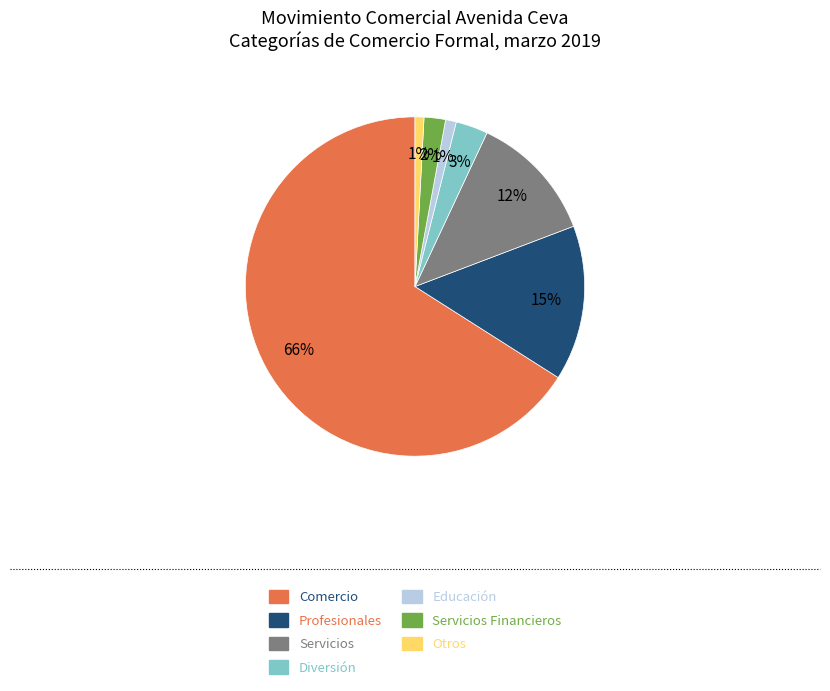

Does Comercio account for over 50% of the chart?

Yes